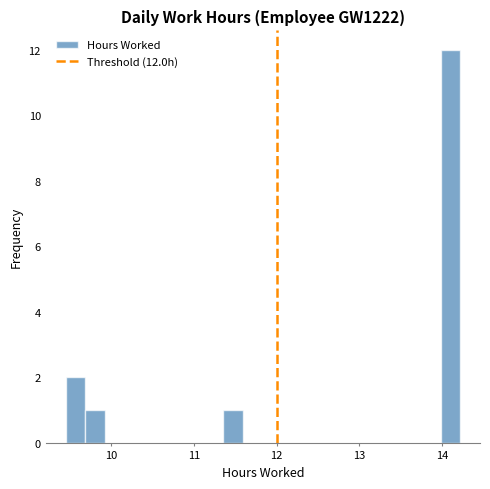

Read against the x-axis, roughly where is the centre of the tallest bar?

14.1